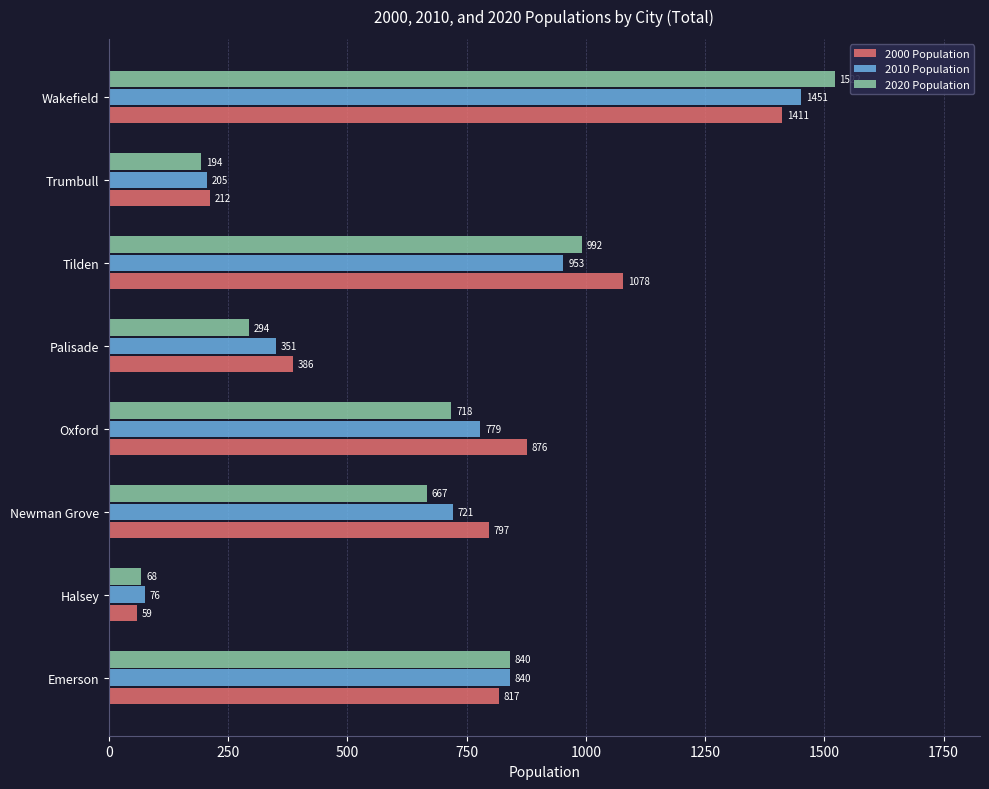

How many data points in 2020 Population are less than 718?

4